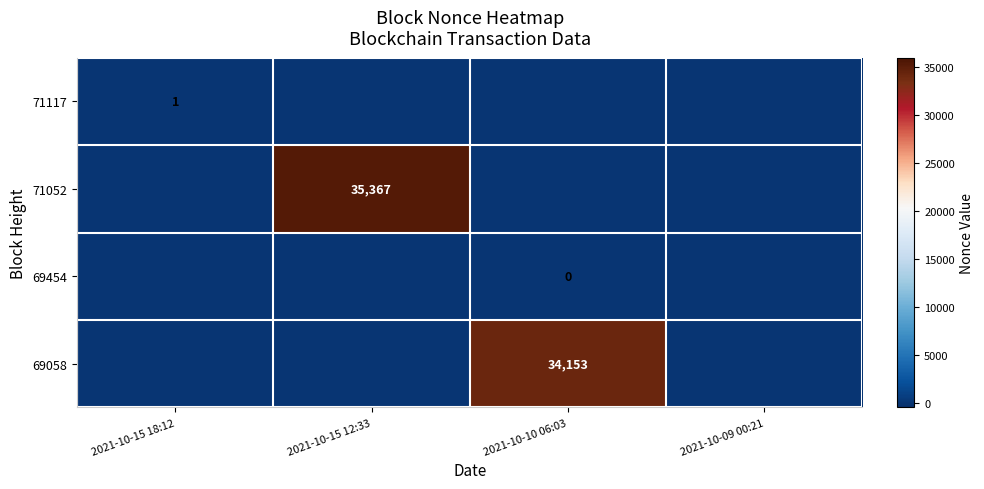

Which category has the highest value across all series?

2021-10-15 12:33